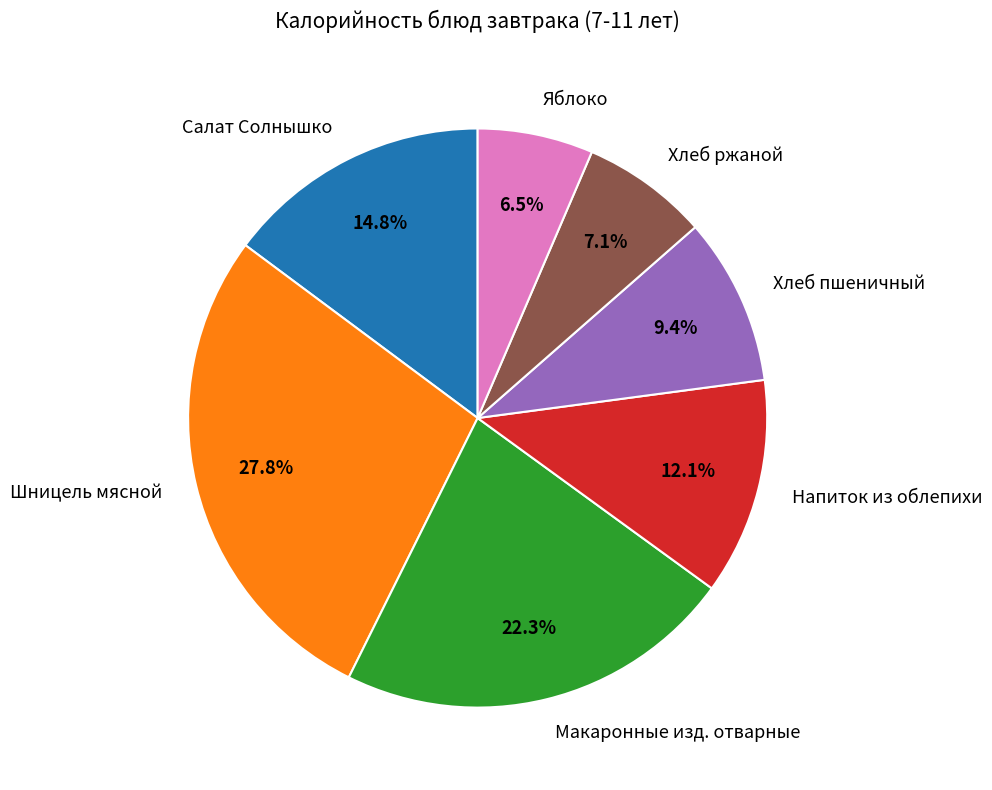

What percentage is the Хлеб пшеничный slice, to the nearest percent?

9%